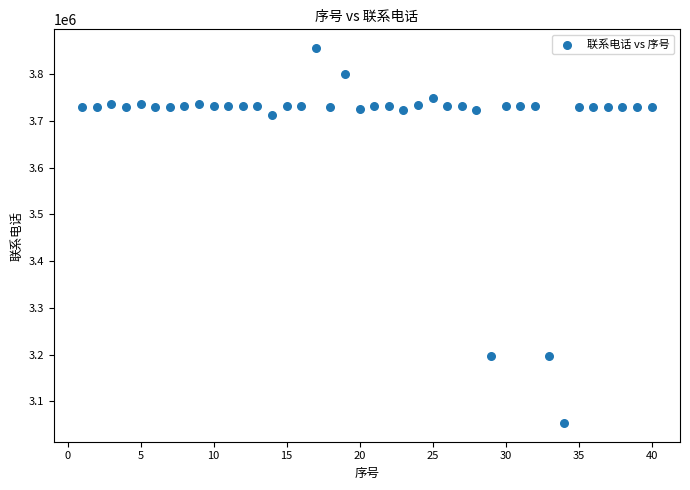

What is the range of X values (max minus min)?

39